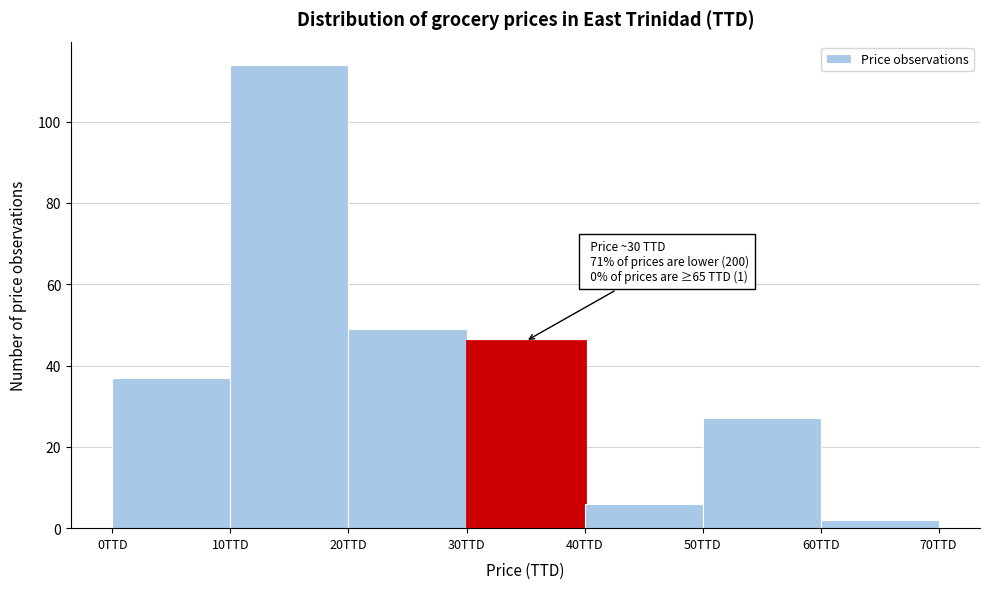

Over which range of the x-axis is the bar tallest?

10 to 20